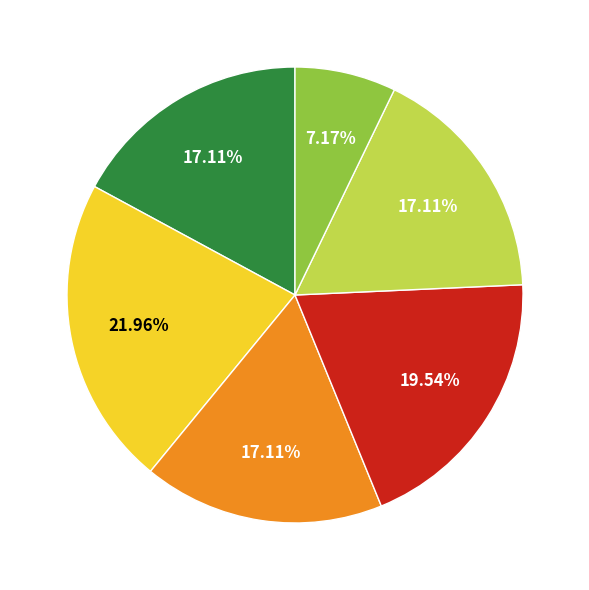

Is there a majority slice in this chart?

No